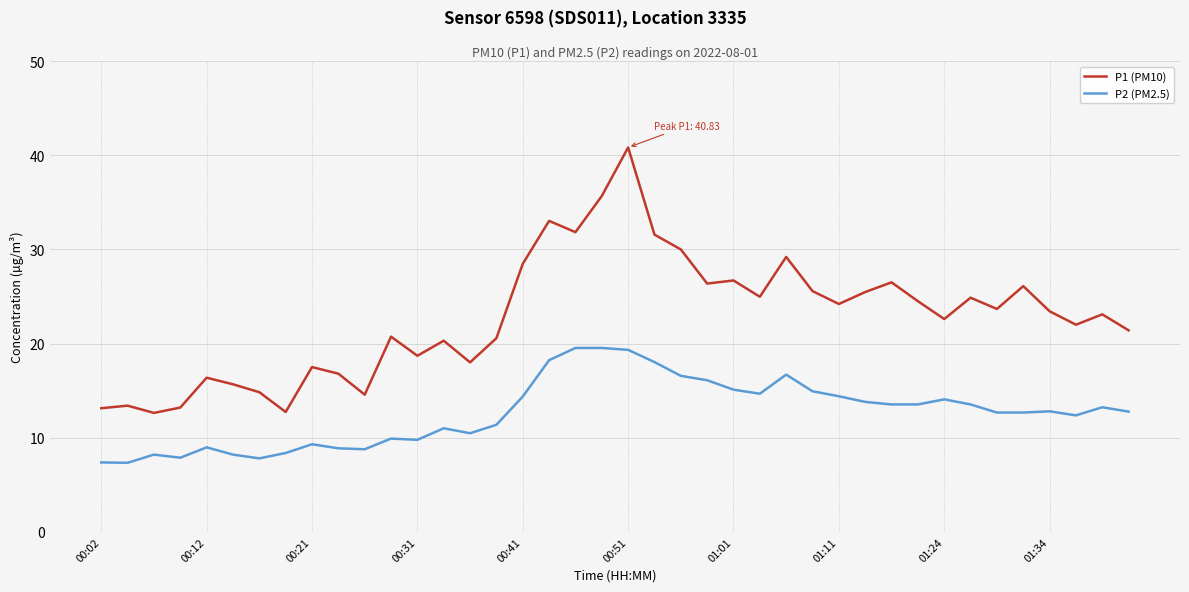

What is the highest value of the P1 (PM10) series?

40.8